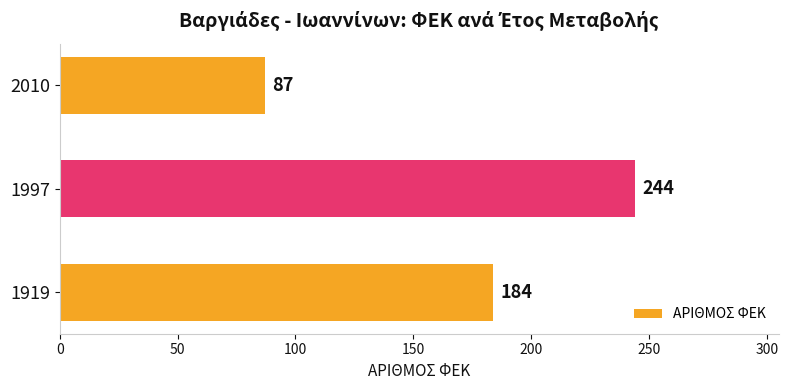

How many bars are there in total?

3